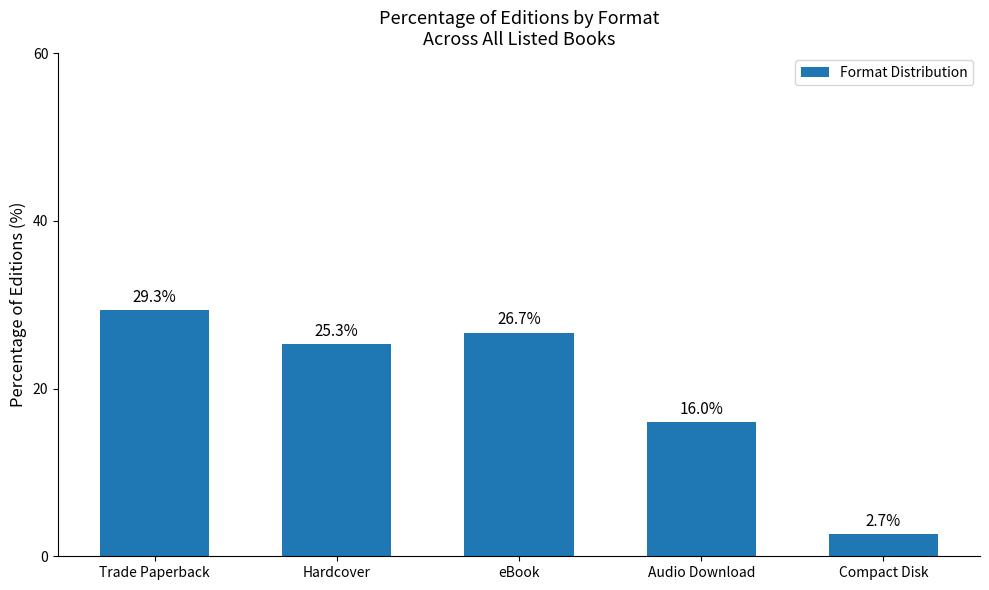

At which label does the data first exceed 25?

Trade Paperback